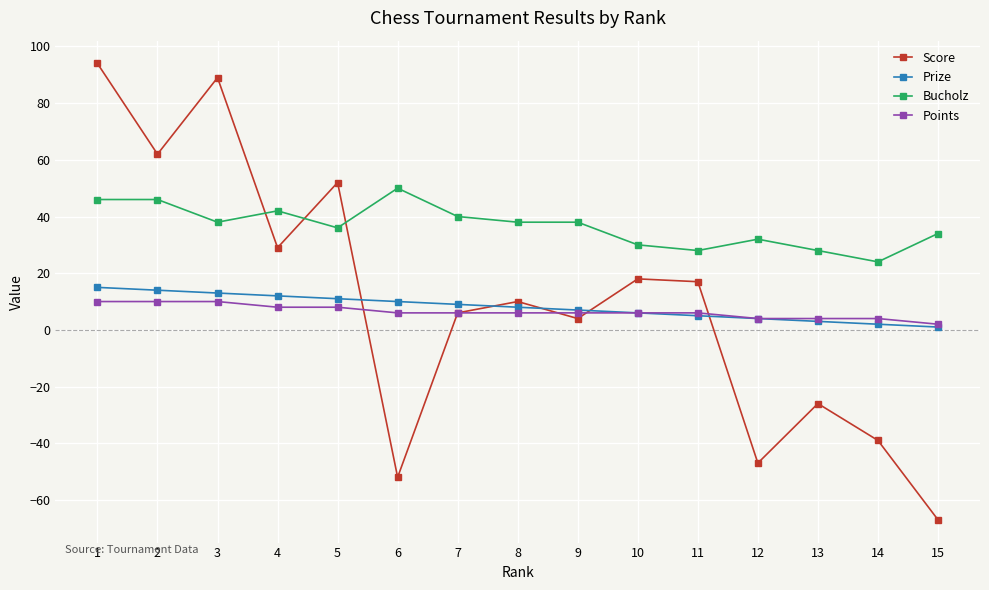

True or false: Bucholz and Prize cross at least once.

False